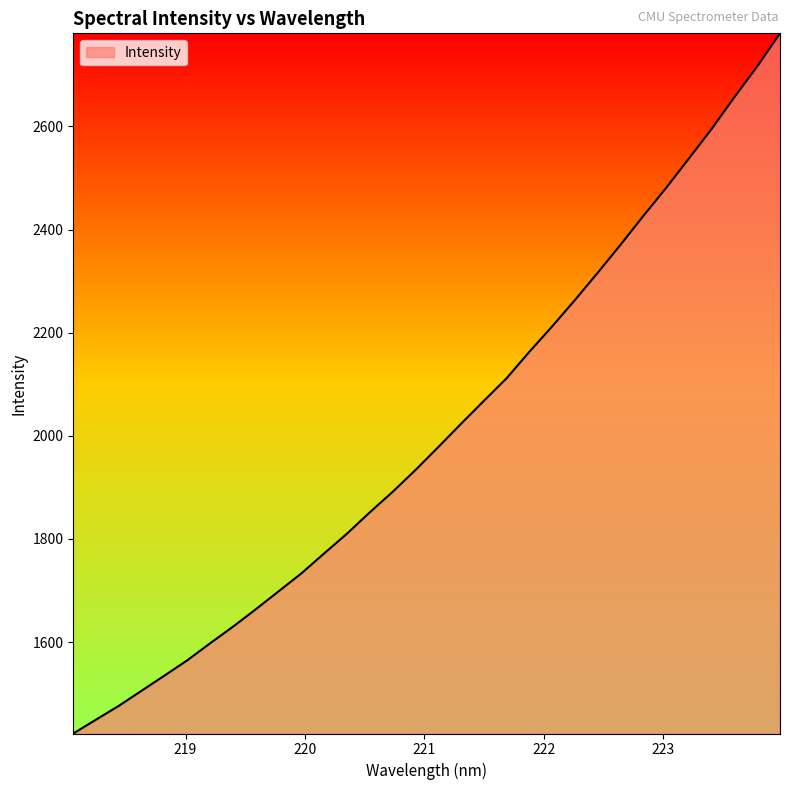

What is the smallest value displayed?

1422.5